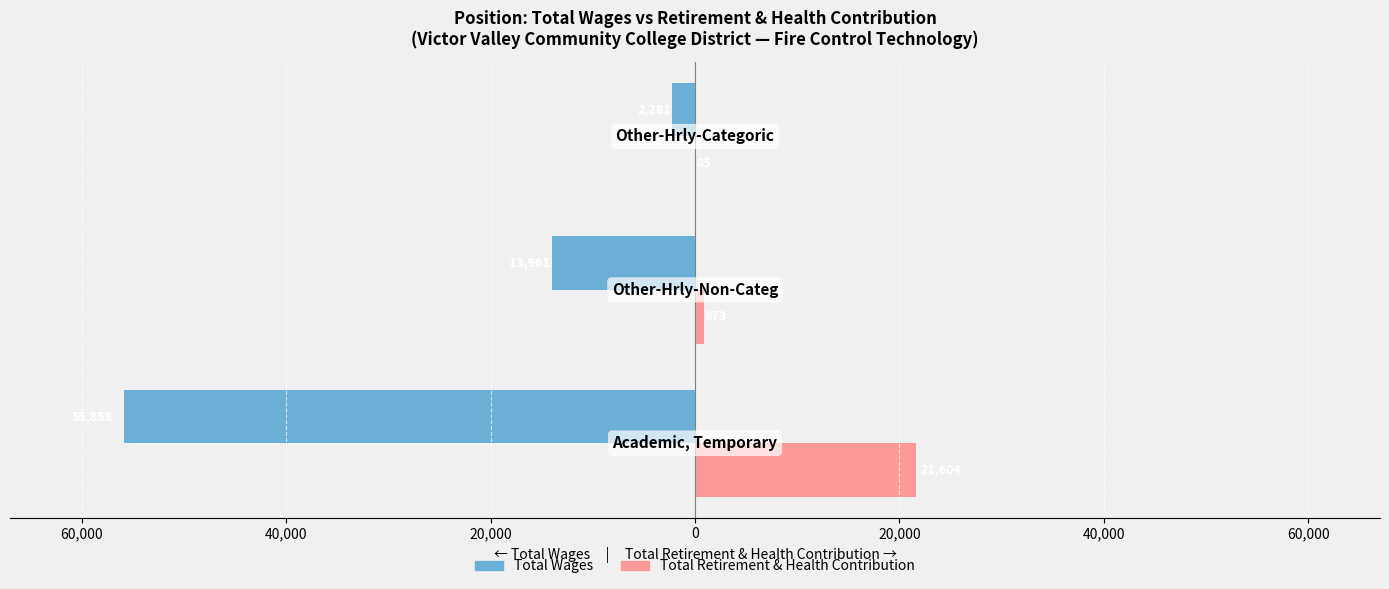

What is the sum of all Total Retirement & Health Contribution values?

22562